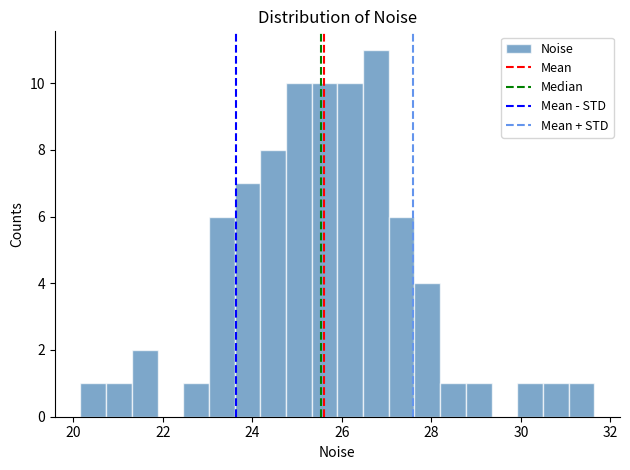

Read against the x-axis, roughly where is the centre of the tallest bar?

26.8